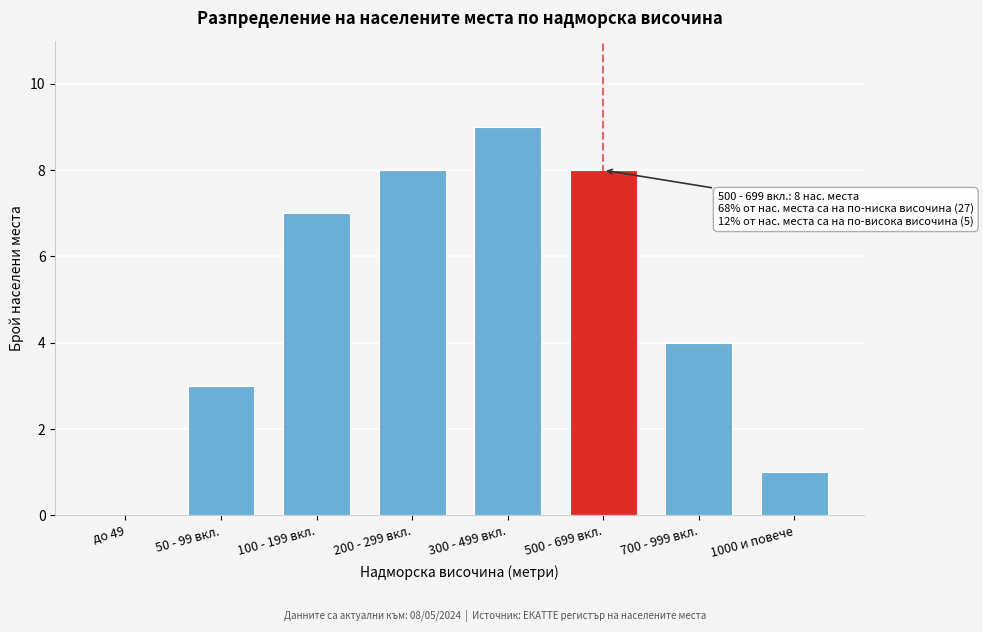

Reading right to left, what are all the values shown in this chart?

1000 и повече=1	700 - 999 вкл.=4	500 - 699 вкл.=8	300 - 499 вкл.=9	200 - 299 вкл.=8	100 - 199 вкл.=7	50 - 99 вкл.=3	до 49=0